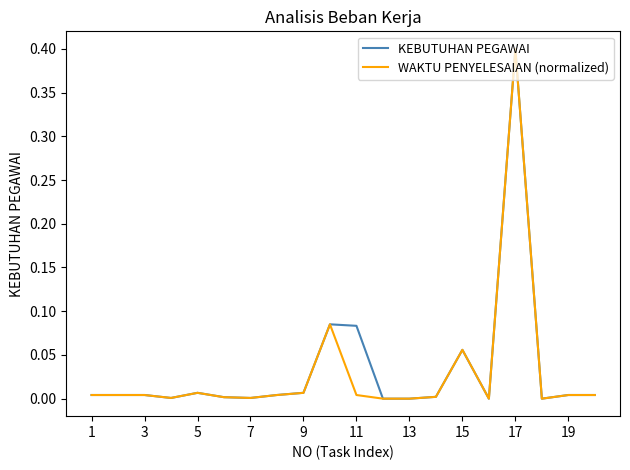

What is the highest value of the KEBUTUHAN PEGAWAI series?

0.4